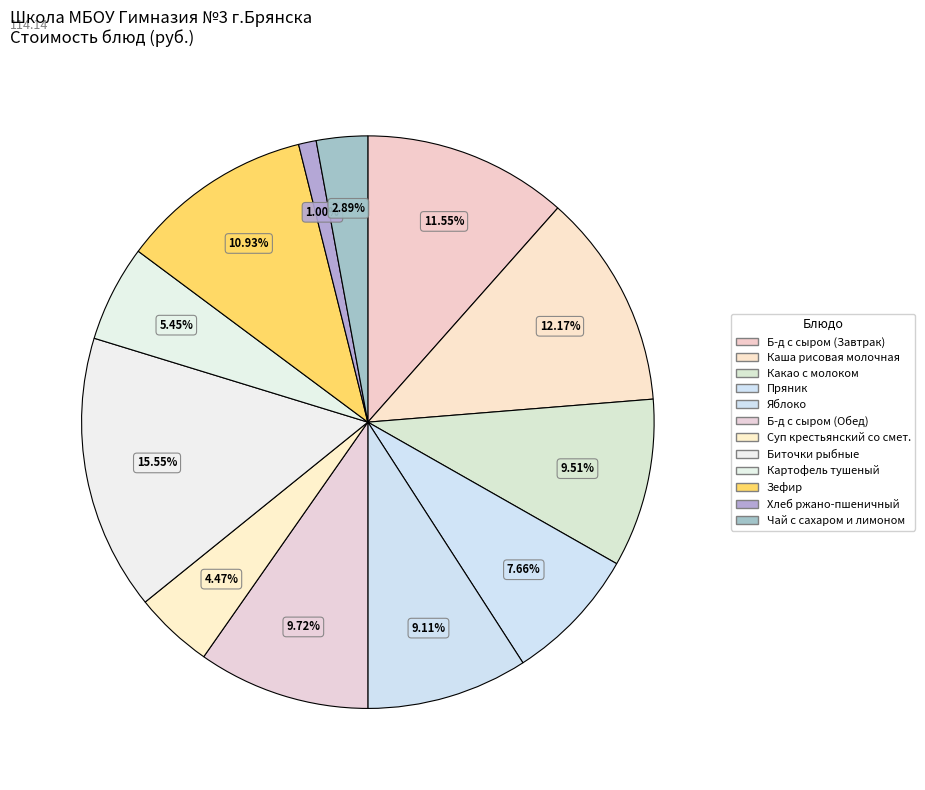

To the nearest percent, what is the difference between the Каша рисовая молочная and Какао с молоком slice percentages?

3%